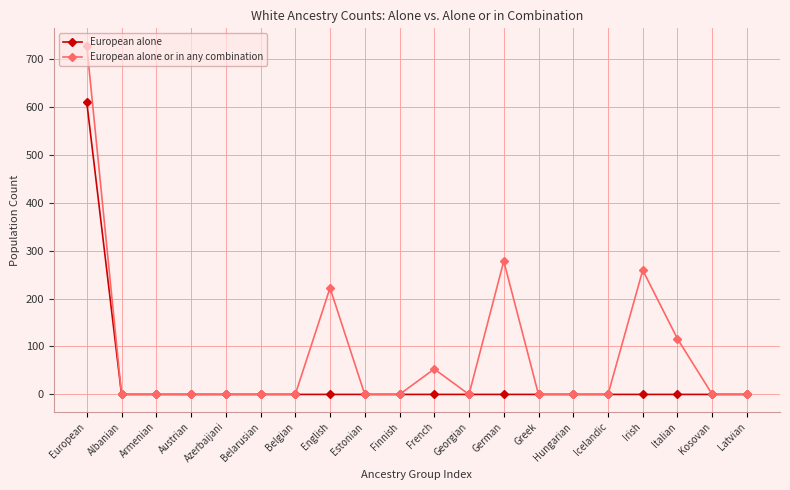

What are all the series names shown in the legend?

European alone, European alone or in any combination